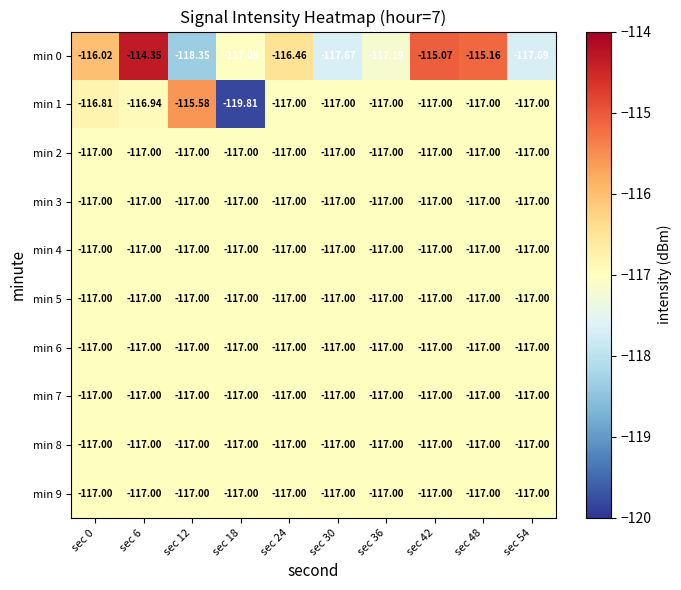

Is the value of min 4 at sec 54 greater than the value of min 0 at sec 0?

No